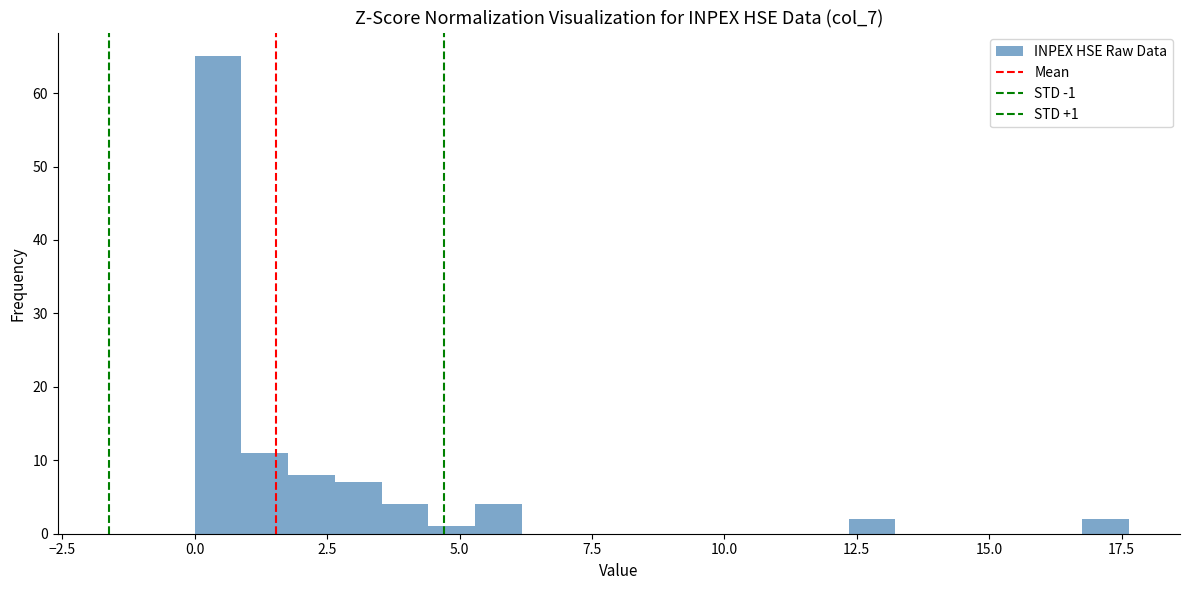

Around what value on the x-axis is the tallest bar? Give the approximate position of its centre, as read against the axis.

0.5